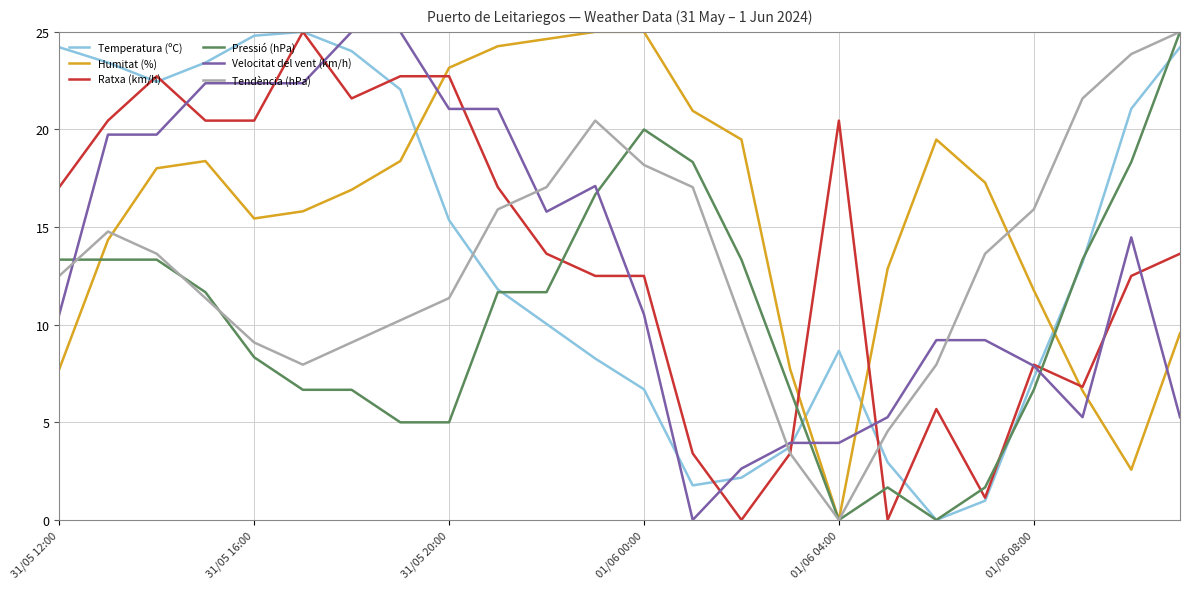

How many times do Velocitat del vent (km/h) and Humitat (%) cross each other?

5